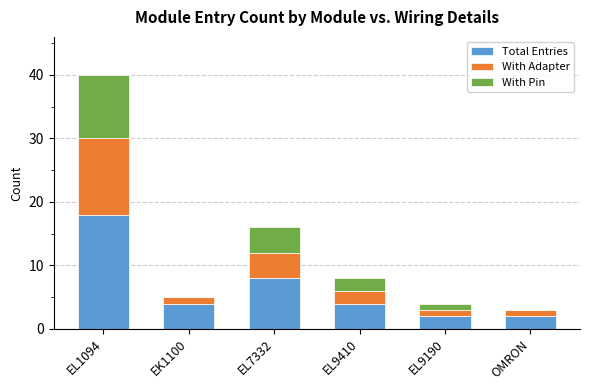

At which category is the sum across all series the highest?

EL1094